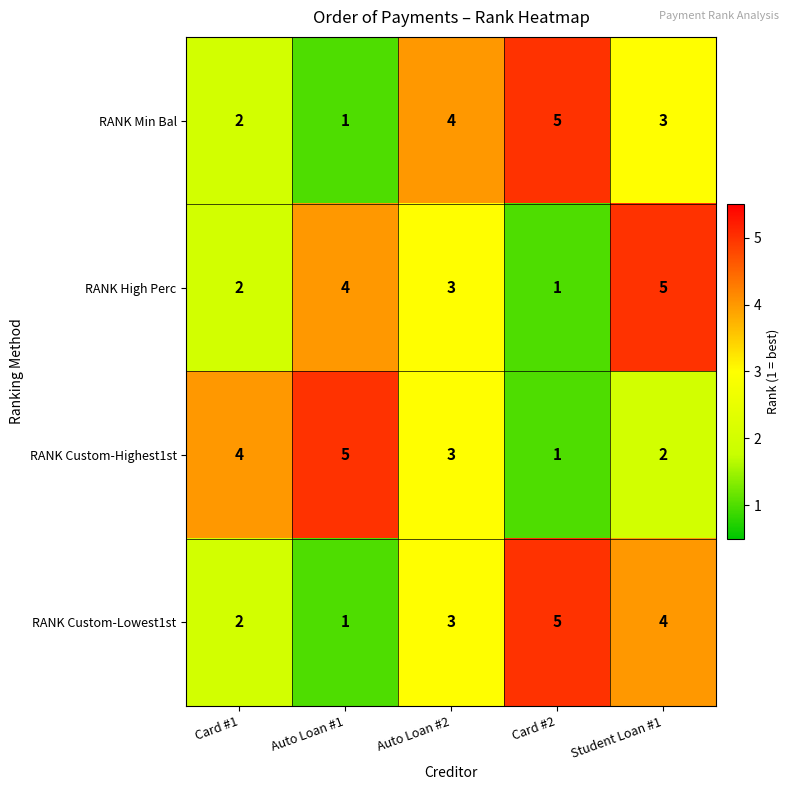

What is the difference between the highest and lowest values at Card #1?

2